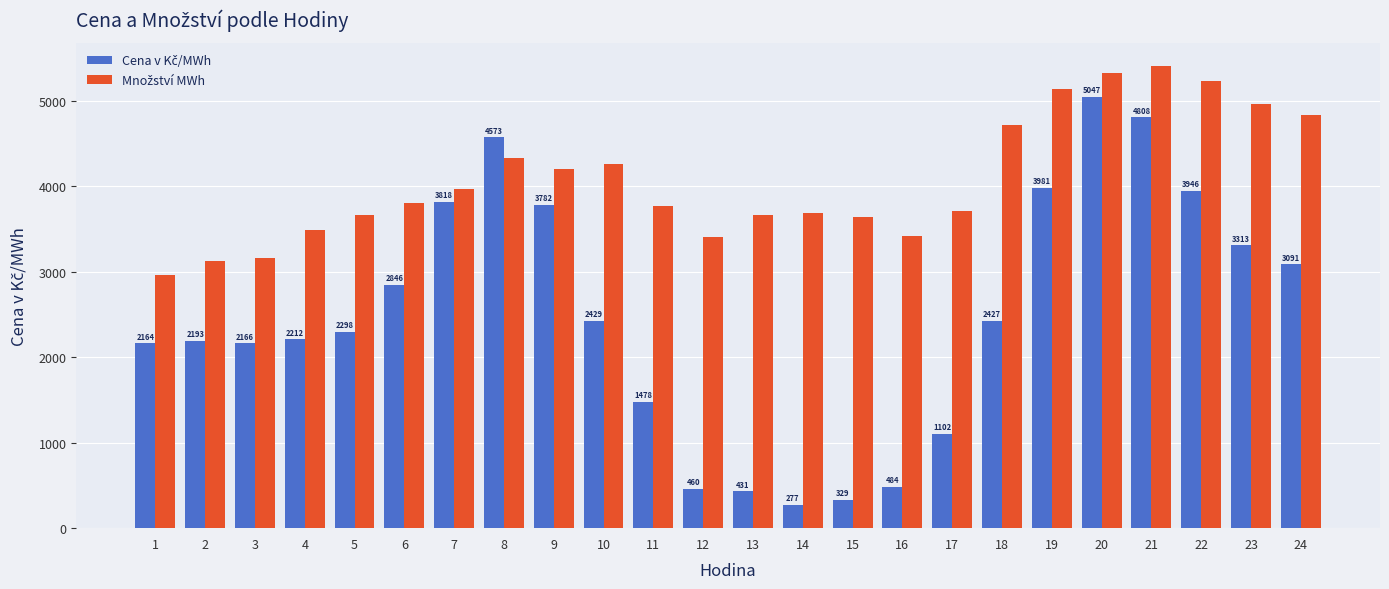

At how many categories does at least one series exceed 4899?

5